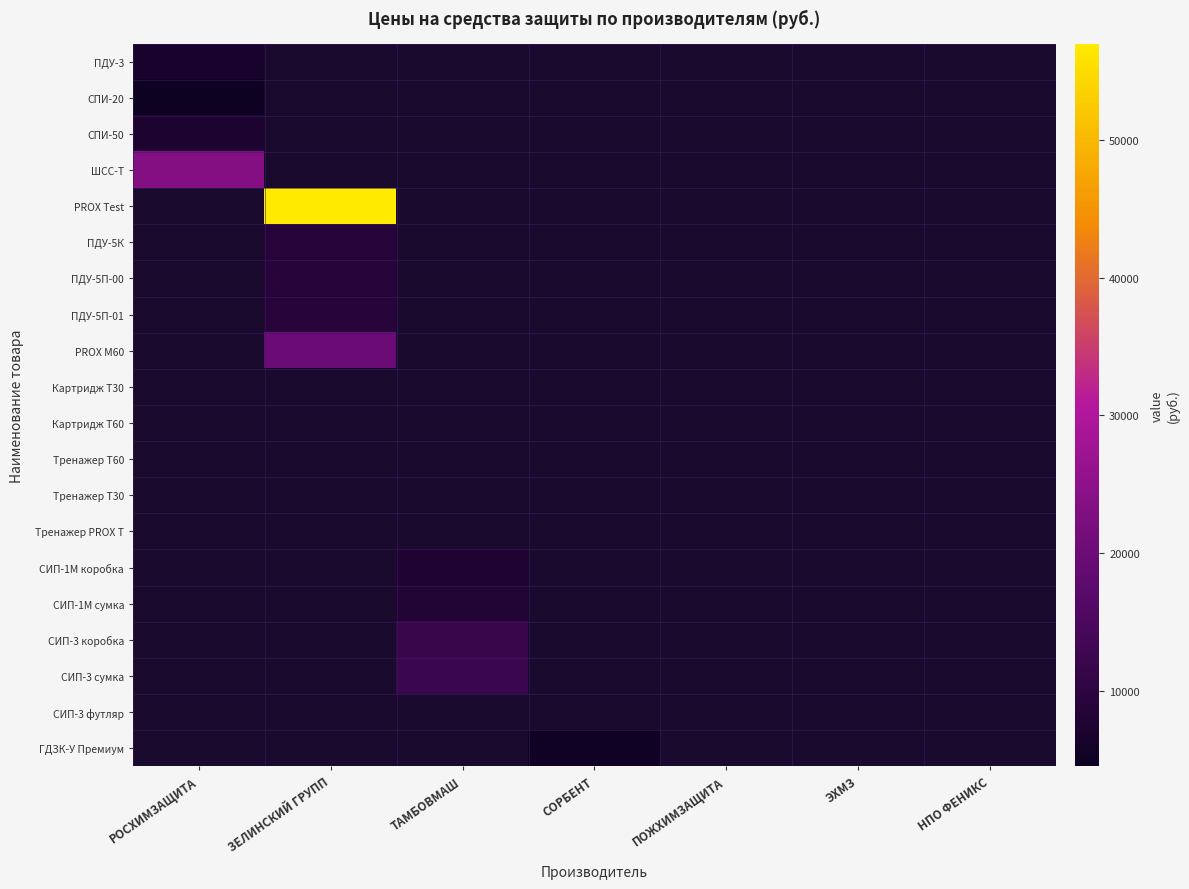

Which category has the lowest value across all series?

РОСХИМЗАЩИТА